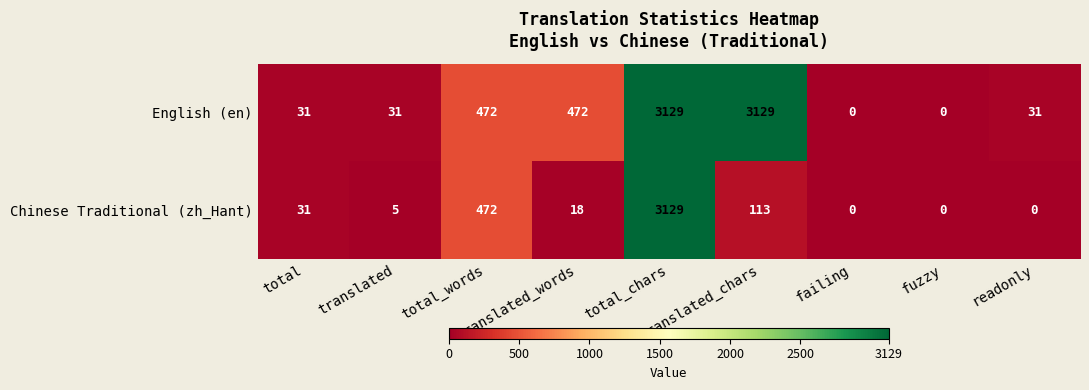

What is the maximum value for Chinese Traditional (zh_Hant)?

3129